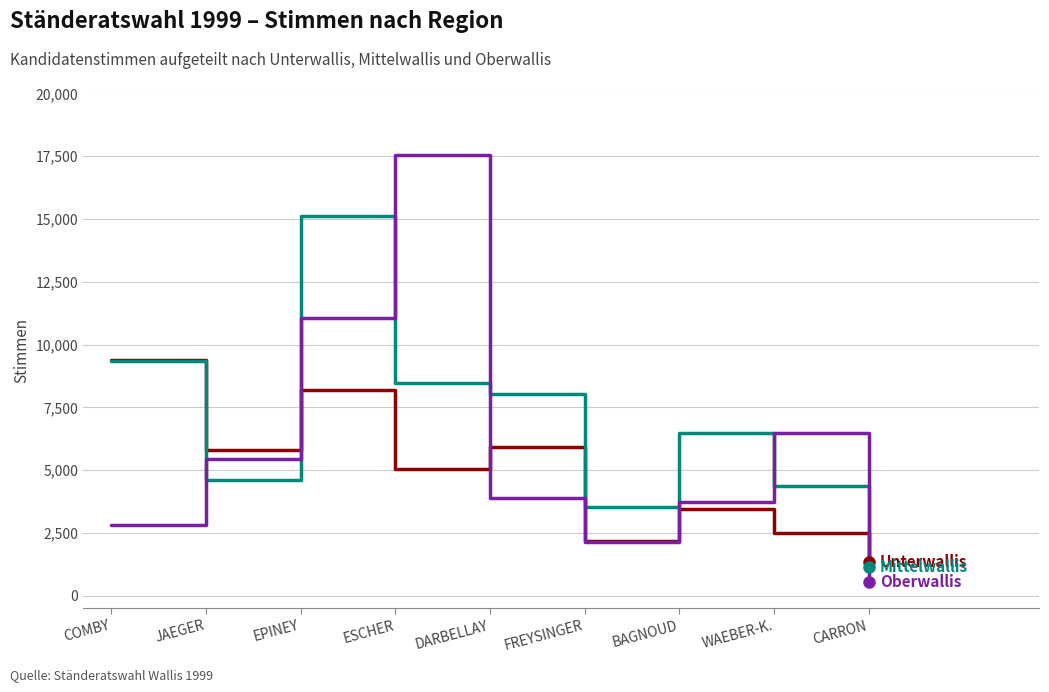

Which category has the highest value across all series?

ESCHER